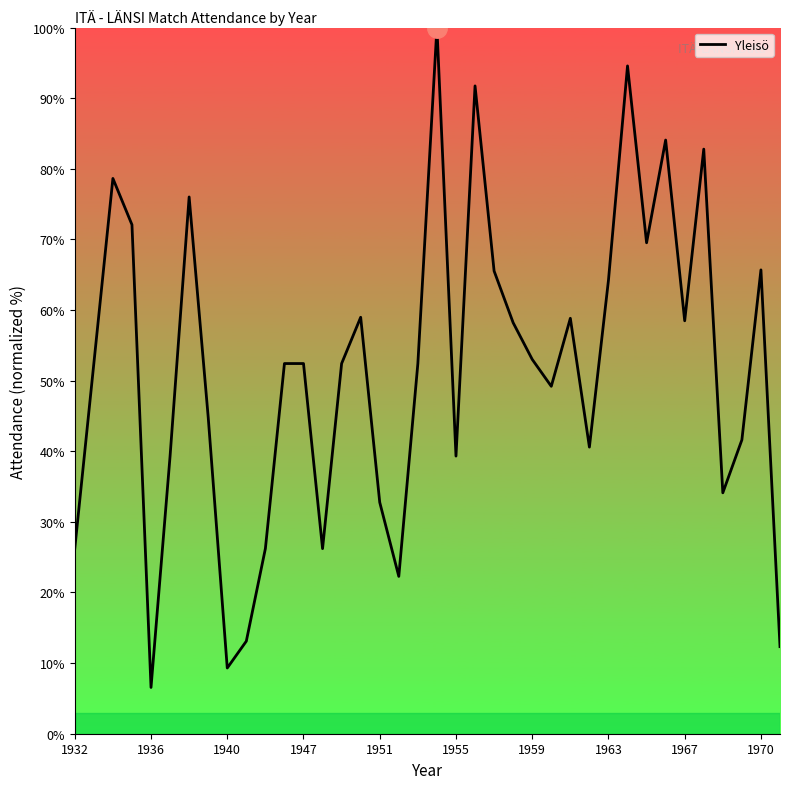

At which category does the chart reach its minimum across all series?

1936